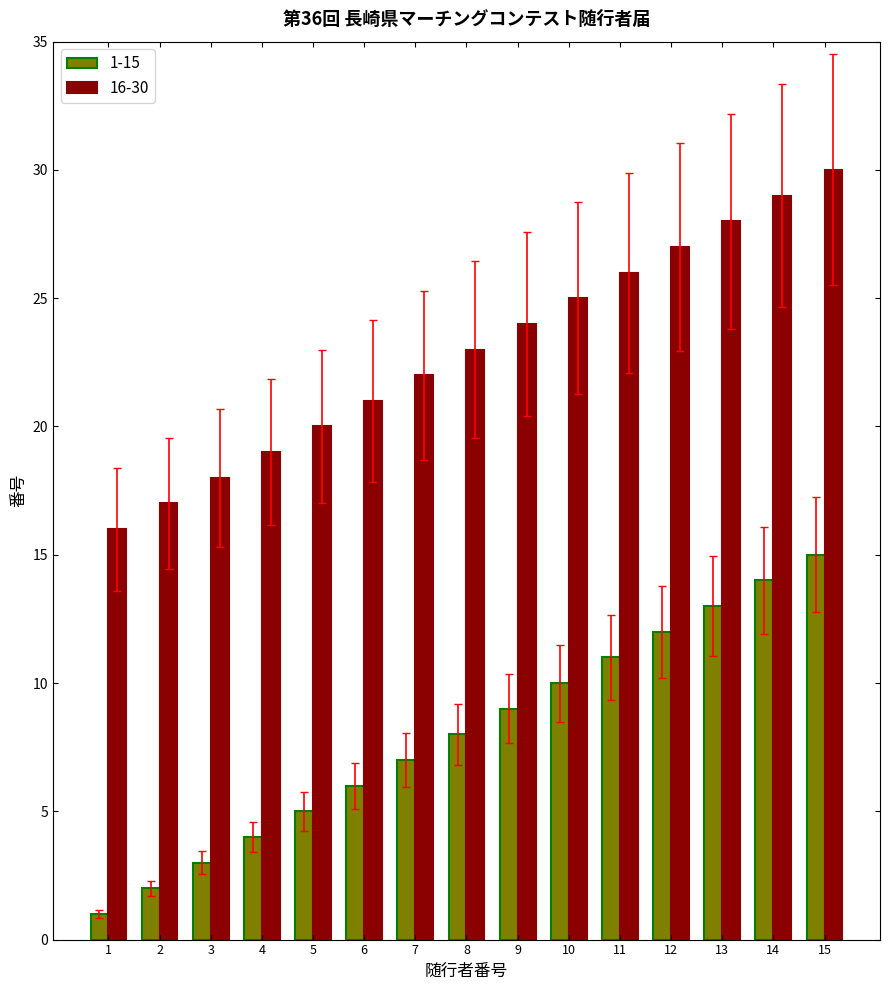

Is the value of 16-30 at 12 greater than the value of 1-15 at 14?

Yes